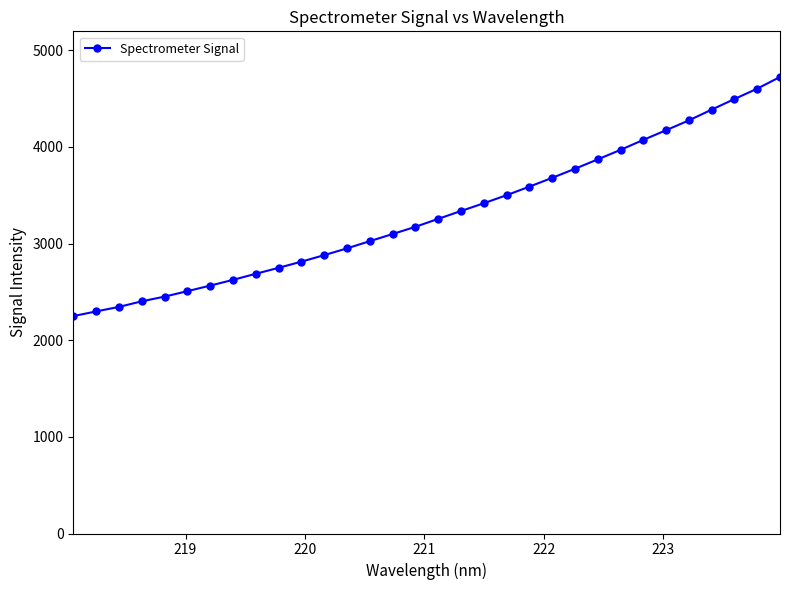

What is the value of the 13th point from the left?

2950.7